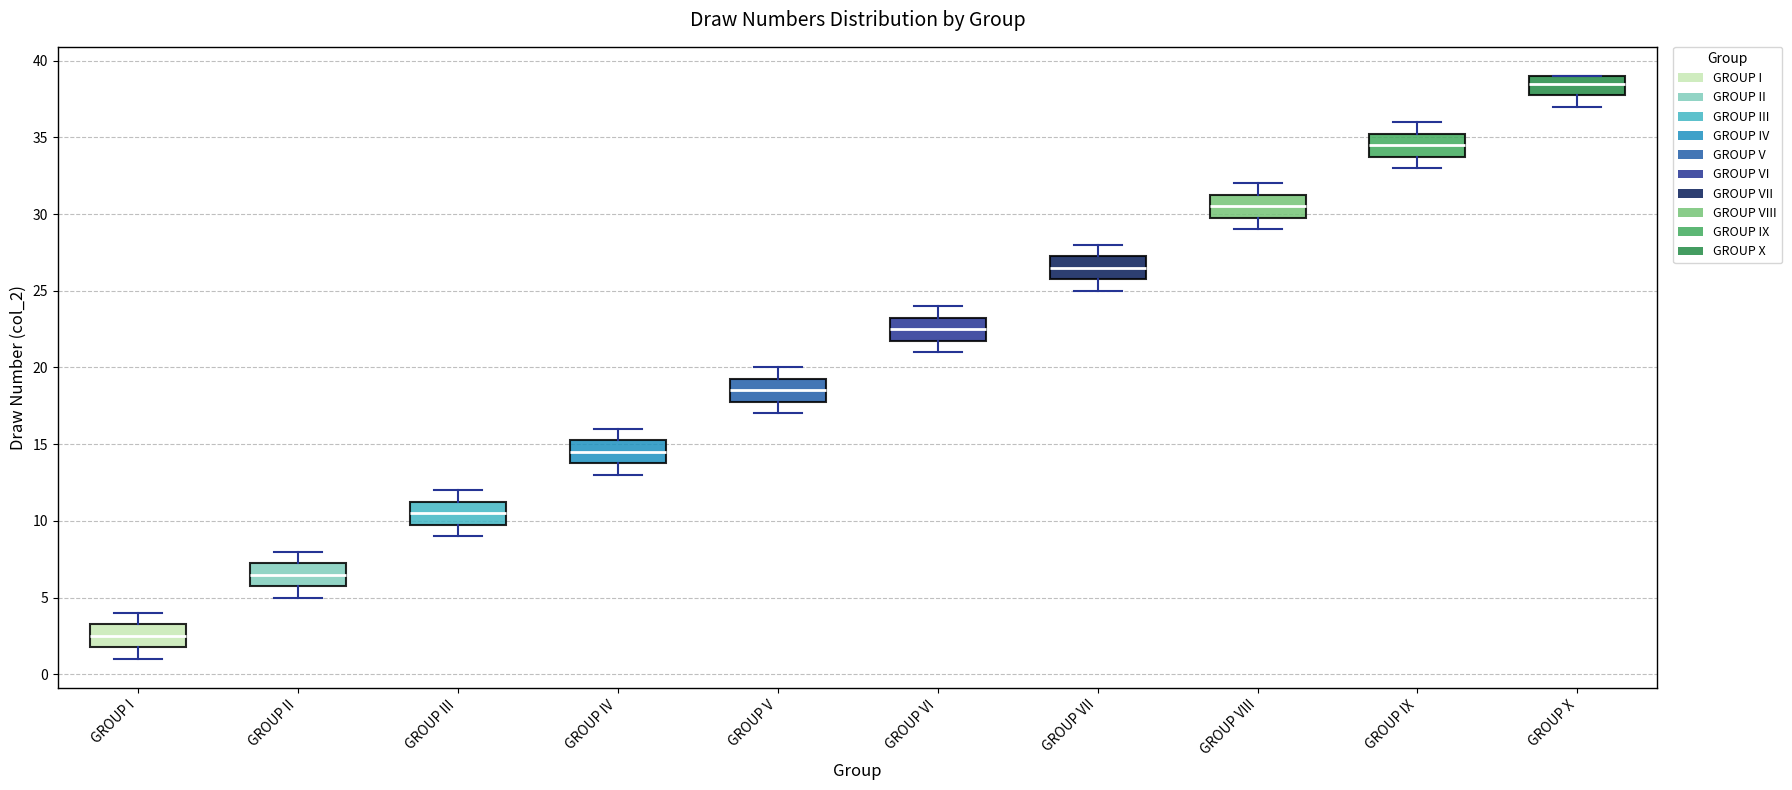

Which box's median line is the highest?

GROUP X